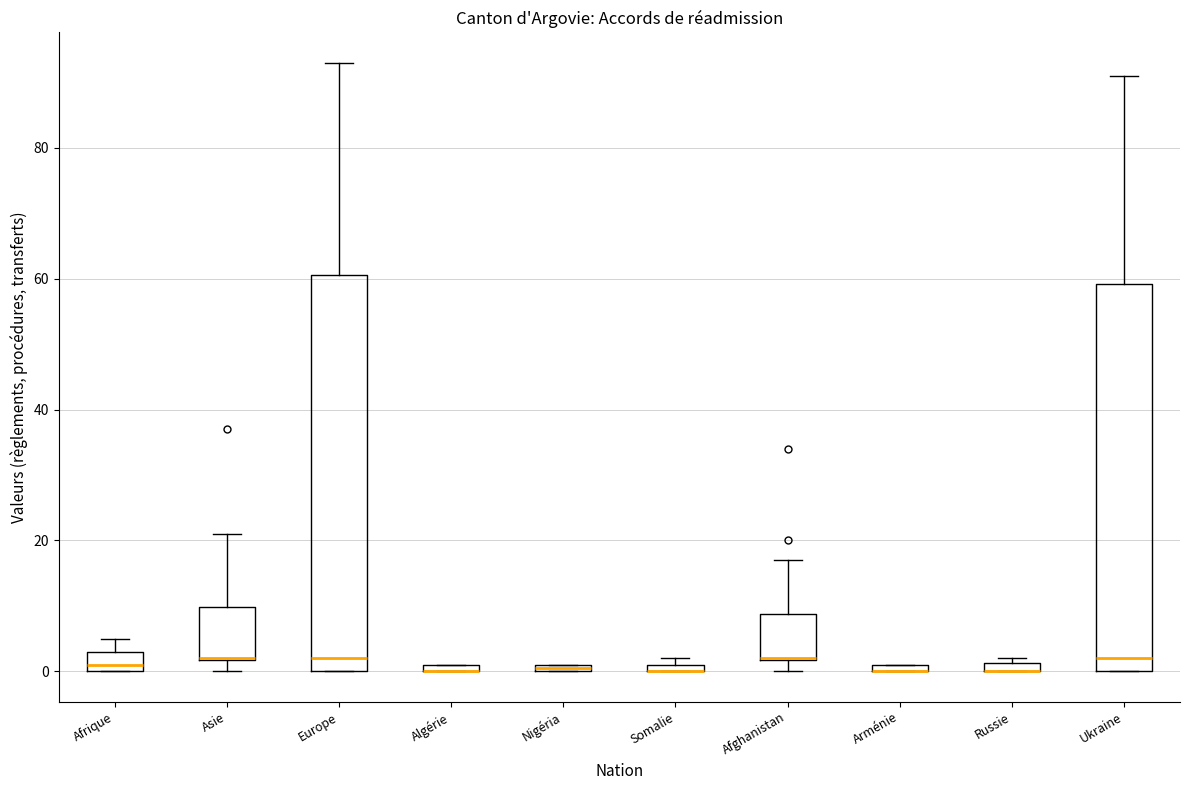

Where does the median line of the box for Afrique sit on the y-axis? The values are not printed on the chart, so give them approximately, as read against the axis.

2